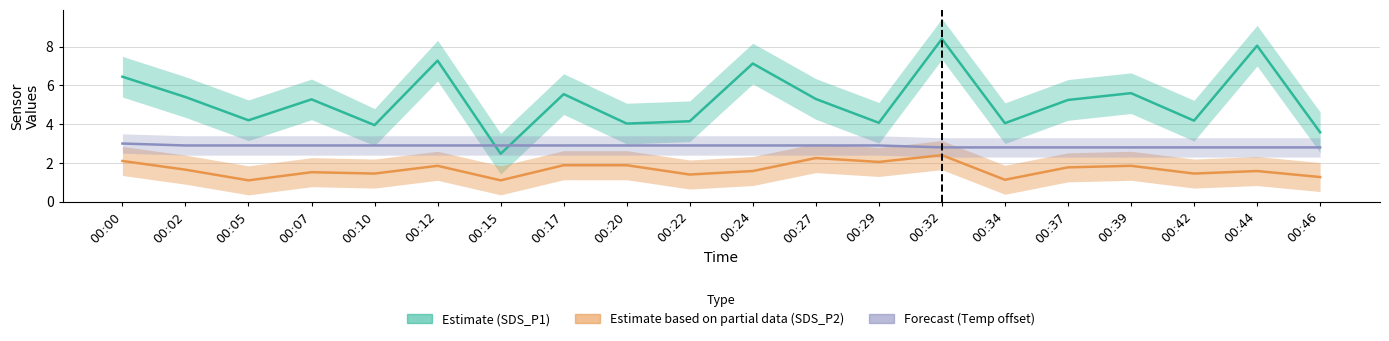

Which category has the highest value in the Temp offset (Forecast) series?

00:00